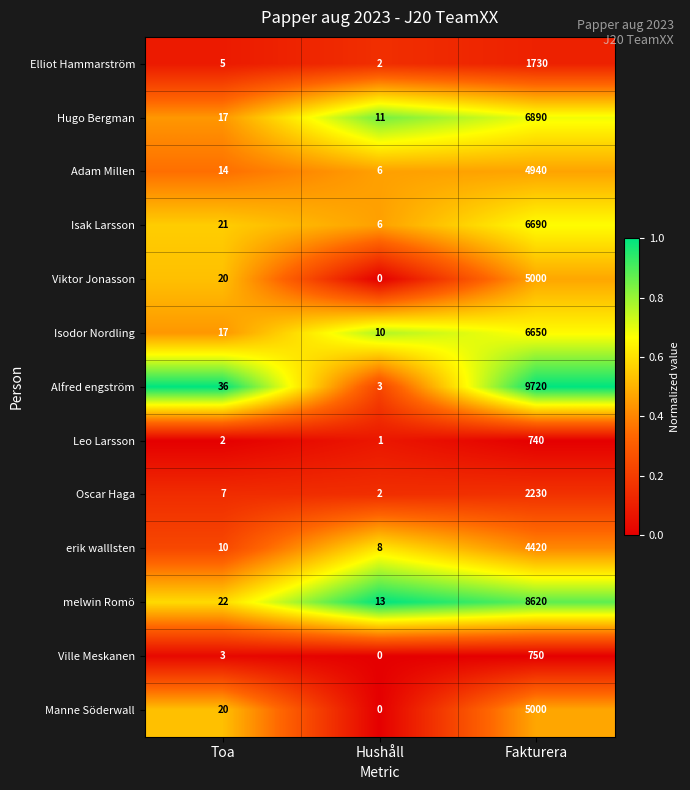

Which series has the largest range (max minus min)?

Alfred engström